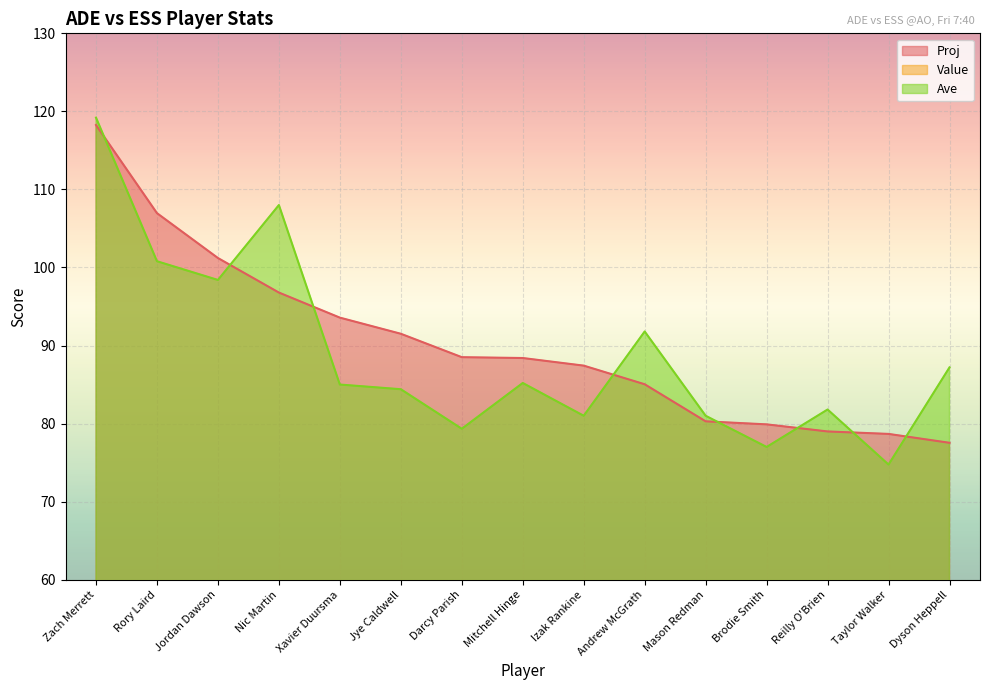

The Value series shows 4.7 at Mitchell Hinge. True or false?

False